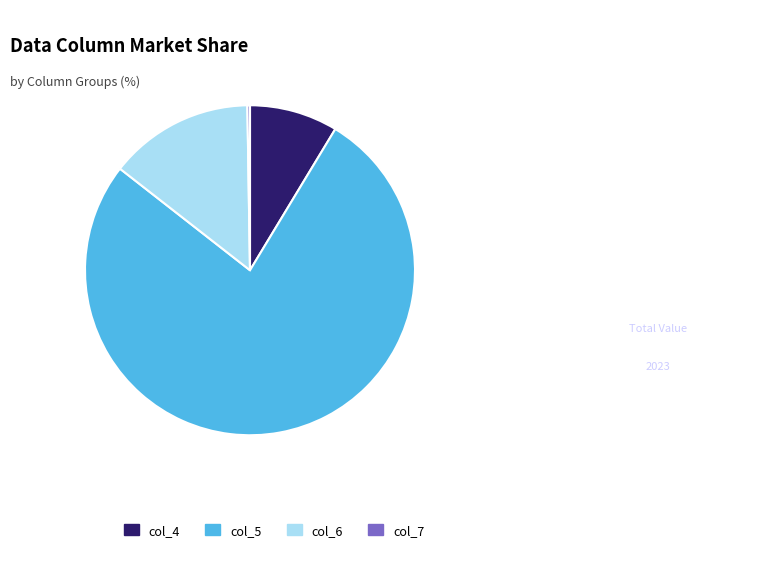

Does any single category account for the majority?

Yes